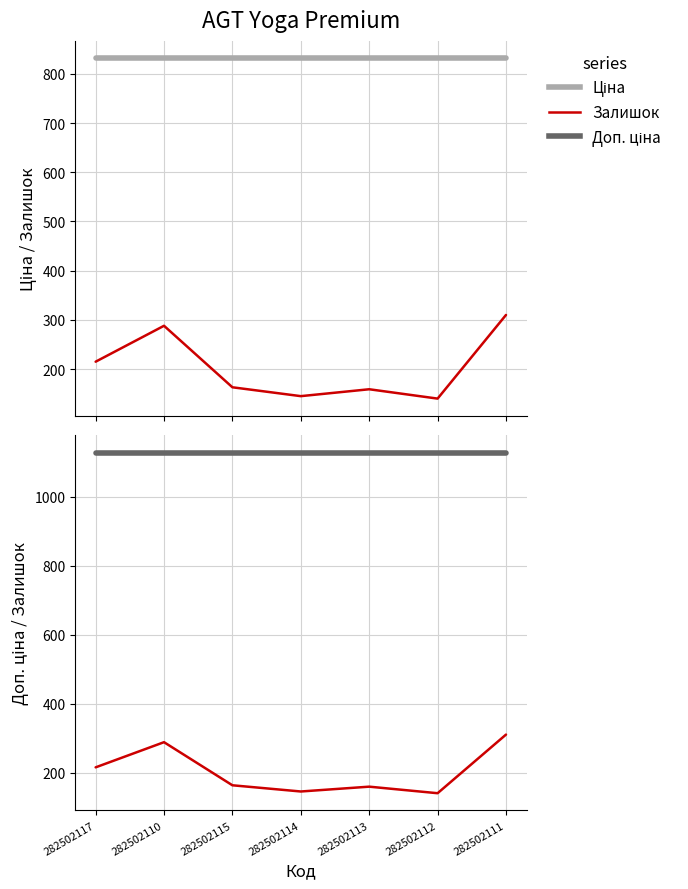

Reading left to right, list all the values displayed in this chart.

Ціна: 832.4	832.4	832.4	832.4	832.4	832.4	832.4
Залишок: 215.0	288.0	163.0	145.0	159.0	140.0	310.0
Доп. ціна: 1128.0	1128.0	1128.0	1128.0	1128.0	1128.0	1128.0